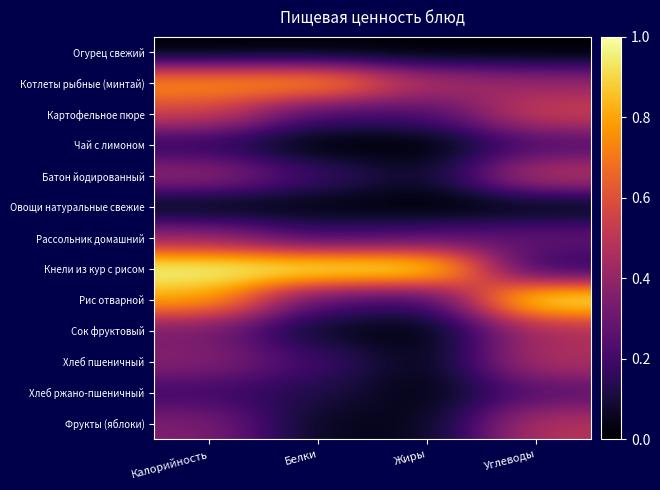

Reading left to right, extract all data points from this chart.

Огурец свежий: Калорийность=0.0	Белки=0.0	Жиры=0.0	Углеводы=0.0
Котлеты рыбные (минтай): Калорийность=0.8	Белки=0.8	Жиры=0.5	Углеводы=0.4
Картофельное пюре: Калорийность=0.6	Белки=0.2	Жиры=0.2	Углеводы=0.6
Чай с лимоном: Калорийность=0.1	Белки=0.0	Жиры=0.0	Углеводы=0.2
Батон йодированный: Калорийность=0.4	Белки=0.2	Жиры=0.1	Углеводы=0.5
Овощи натуральные свежие: Калорийность=0.0	Белки=0.0	Жиры=0.0	Углеводы=0.0
Рассольник домашний: Калорийность=0.4	Белки=0.2	Жиры=0.2	Углеводы=0.3
Кнели из кур с рисом: Калорийность=1.0	Белки=1.0	Жиры=1.0	Углеводы=0.1
Рис отварной: Калорийность=0.8	Белки=0.2	Жиры=0.2	Углеводы=1.0
Сок фруктовый: Калорийность=0.3	Белки=0.1	Жиры=0.0	Углеводы=0.4
Хлеб пшеничный: Калорийность=0.4	Белки=0.2	Жиры=0.0	Углеводы=0.5
Хлеб ржано-пшеничный: Калорийность=0.2	Белки=0.1	Жиры=0.0	Углеводы=0.2
Фрукты (яблоки): Калорийность=0.4	Белки=0.0	Жиры=0.0	Углеводы=0.5